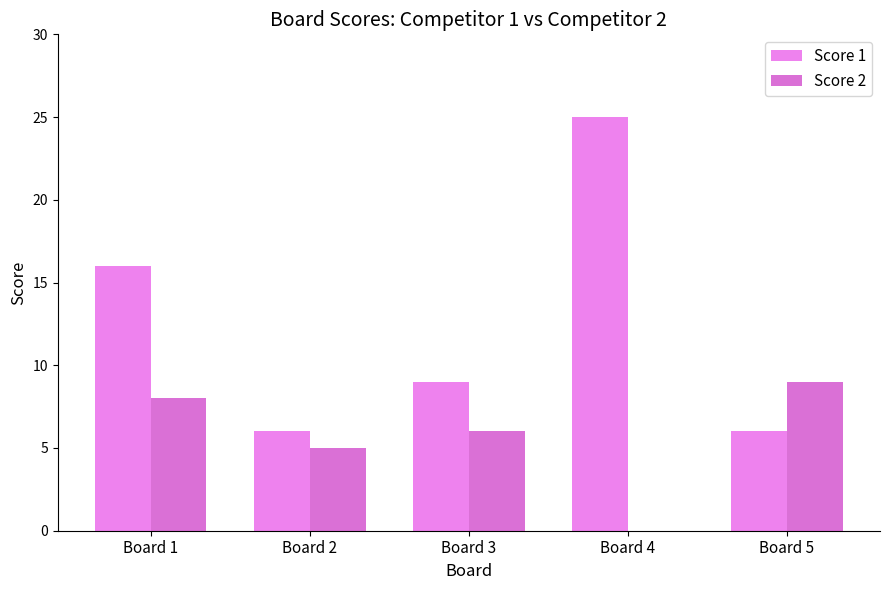

How many distinct data groups are displayed?

2